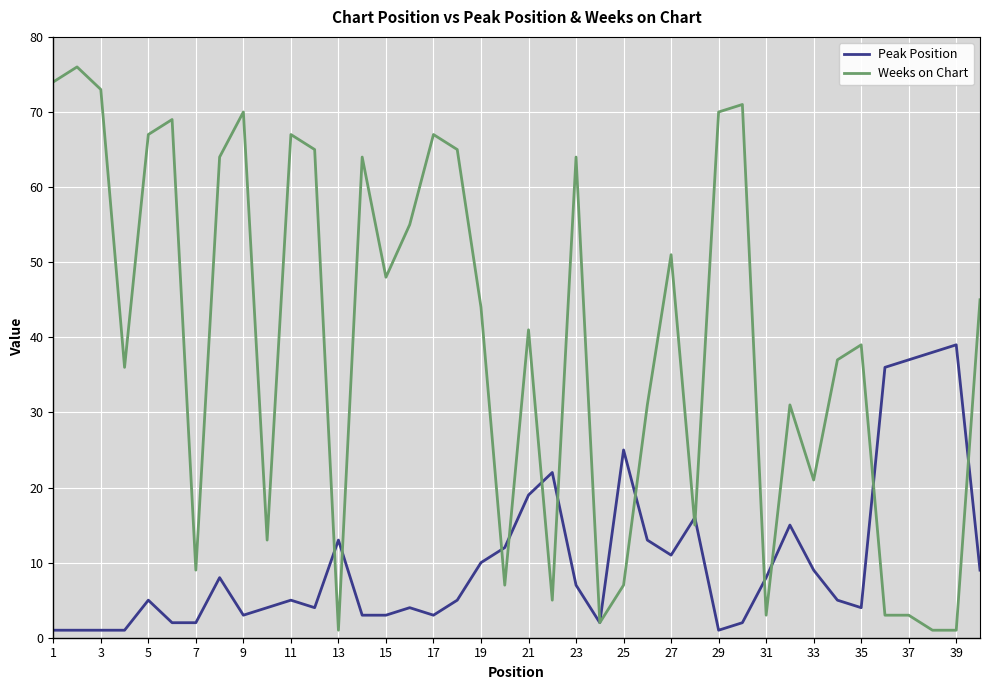

Which series has the largest range (max minus min)?

Weeks on Chart